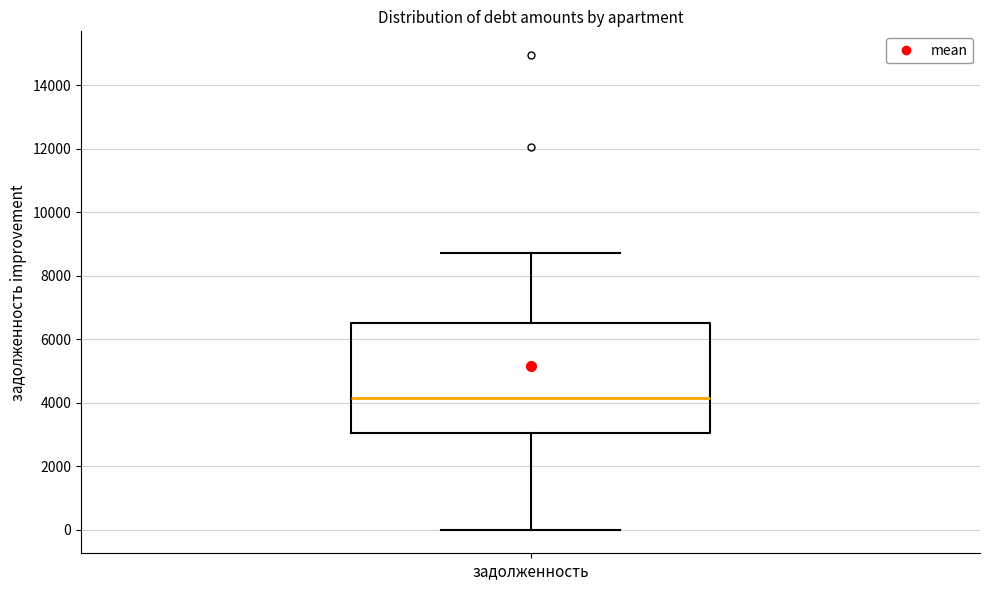

Read this box plot against the y-axis: the position of the median line, the range covered by the box, and the ends of both whiskers. The values are not printed on the chart, so give them approximately, as read against the axis.

median 4200, box 3000 to 6600, whiskers 0 to 8800